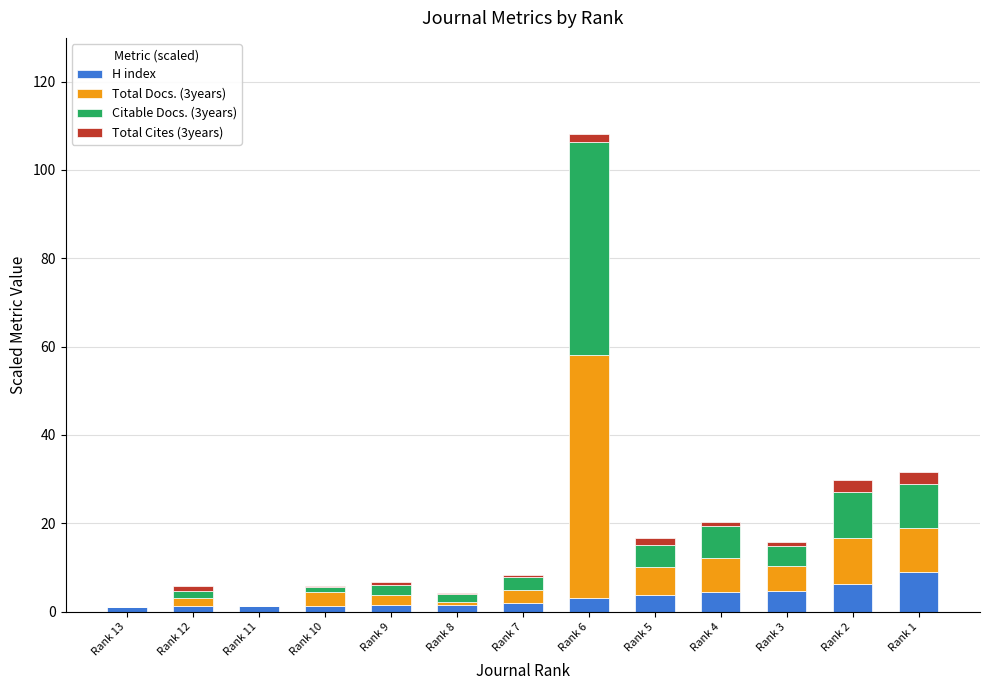

At which category is the sum across all series the highest?

Rank 6